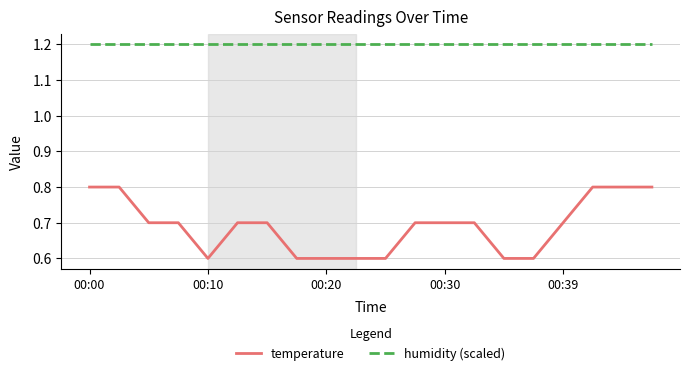

Which series has the widest spread of values?

temperature